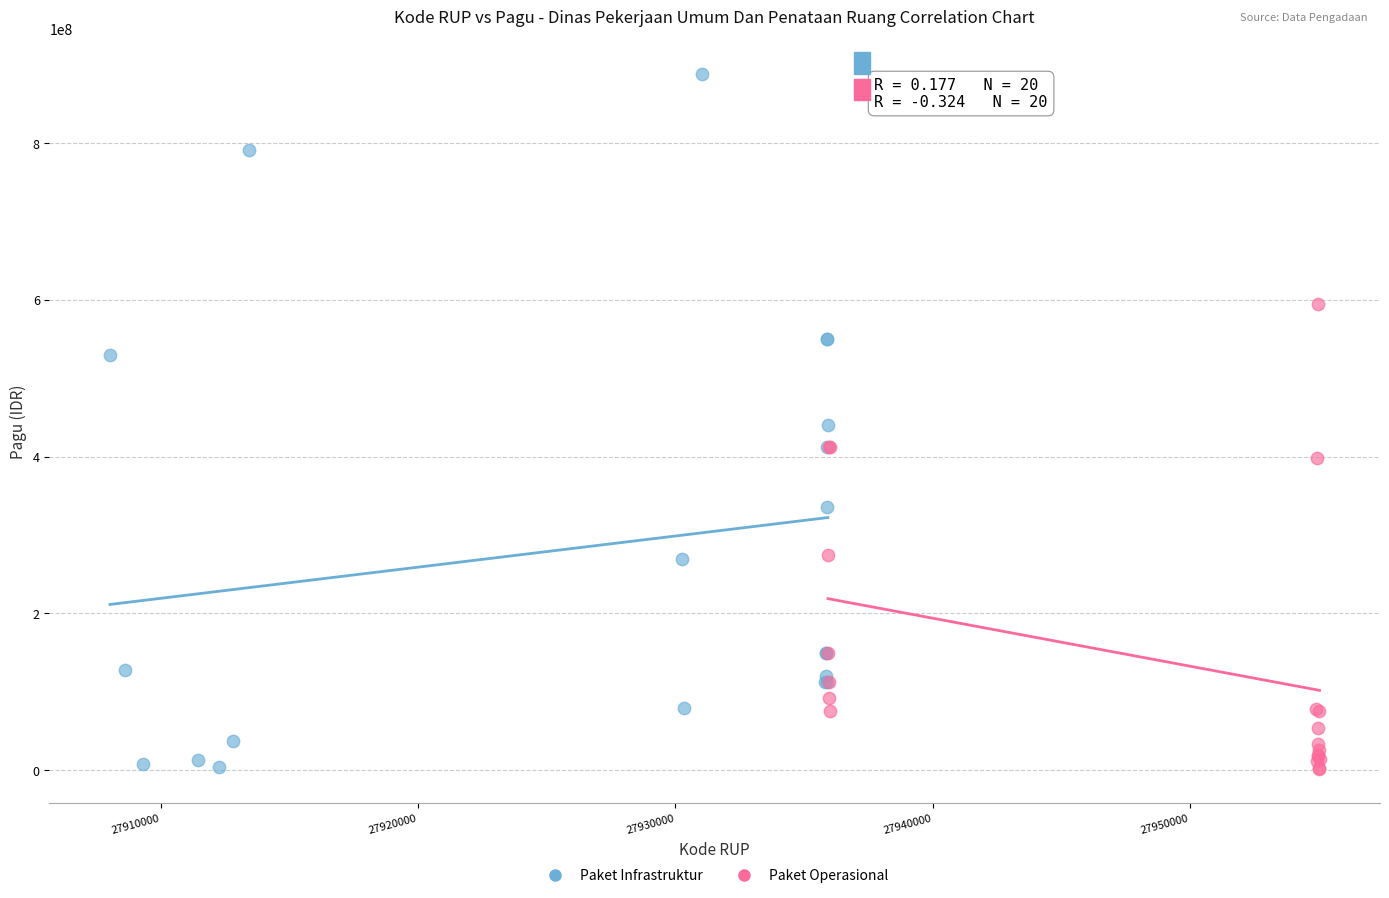

Which series has the largest Y range (max minus min)?

Paket Infrastruktur